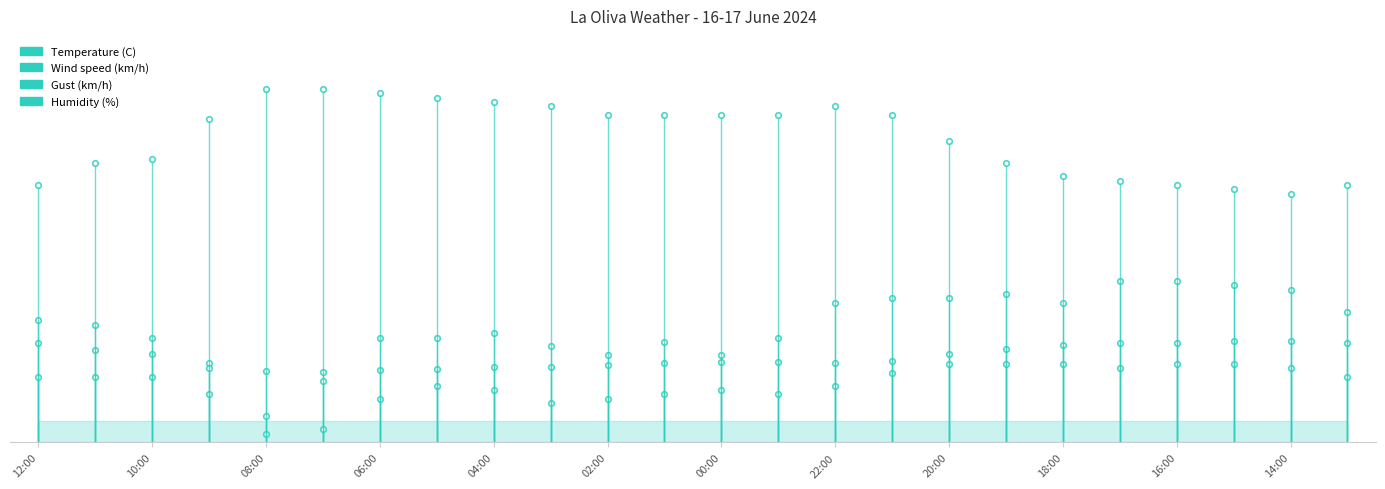

How many data points does each series have?

24